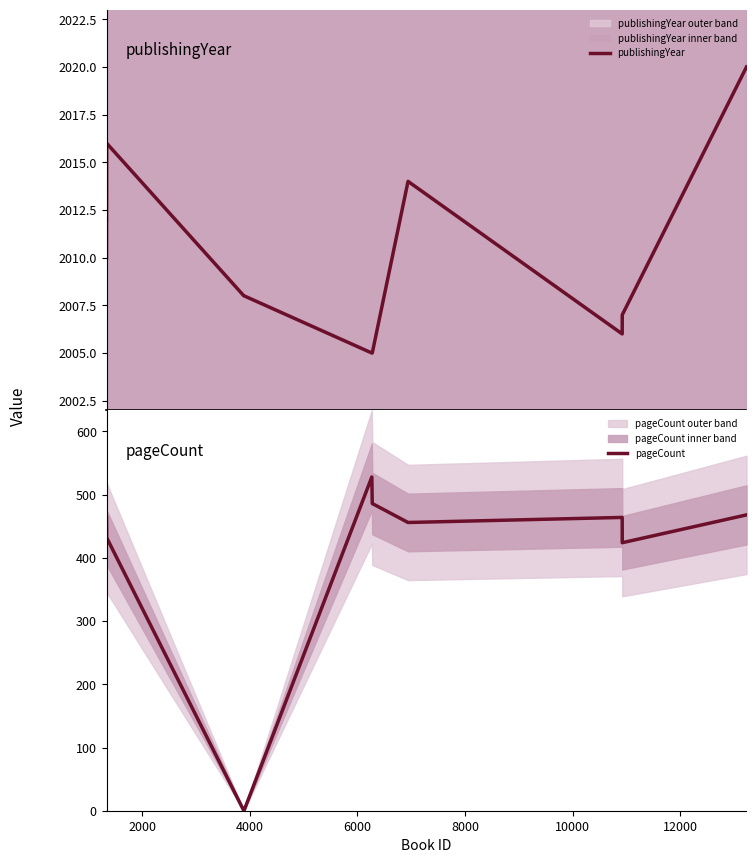

What is the lowest value of the publishingYear series?

2005